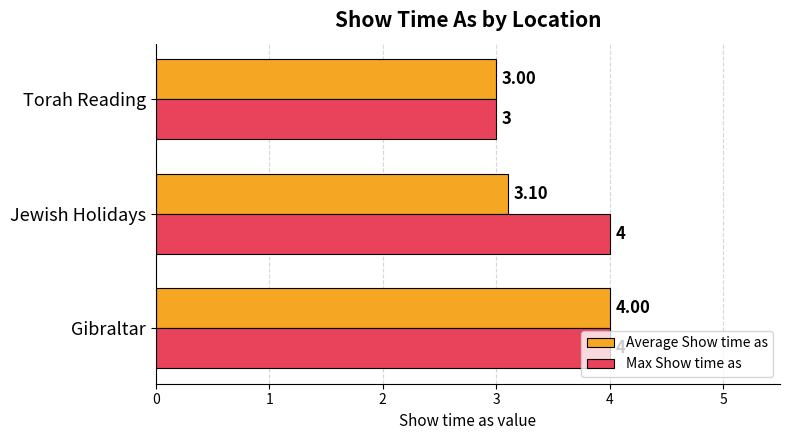

At which label does Average Show time as reach its peak?

Gibraltar